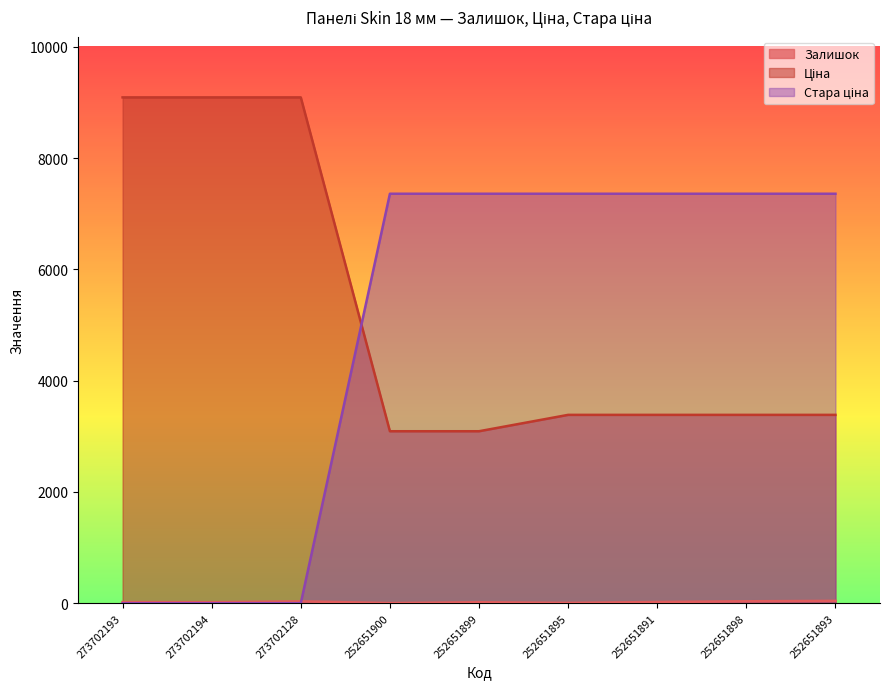

What is the approximate value of Залишок at 252651893?

43.0